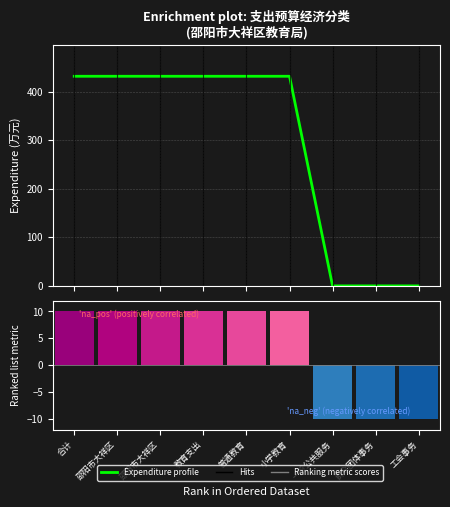

At which category is the sum across all series the highest?

合计